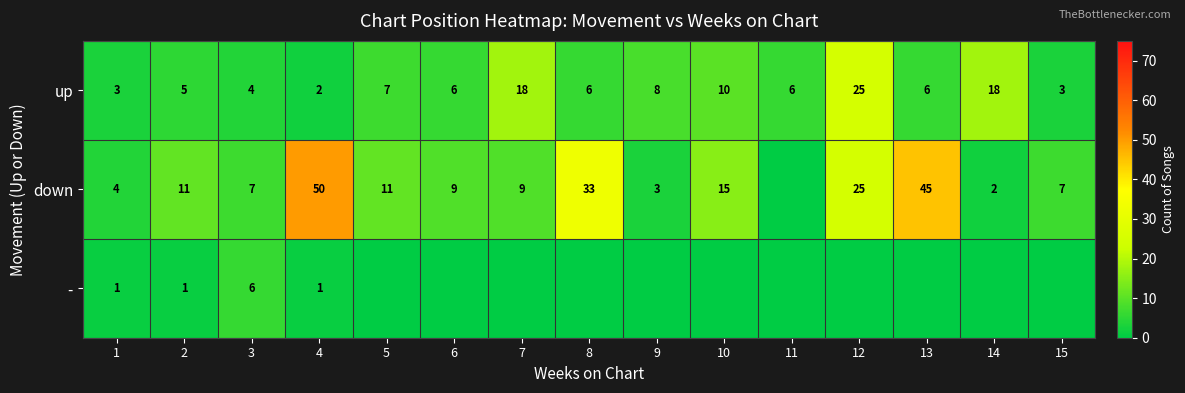

Is it true that down equals 2 at 14?

True